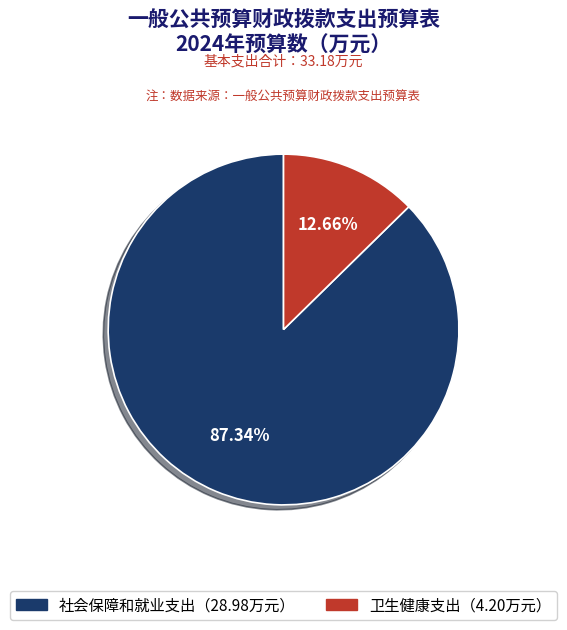

Count the number of slices in the pie.

2